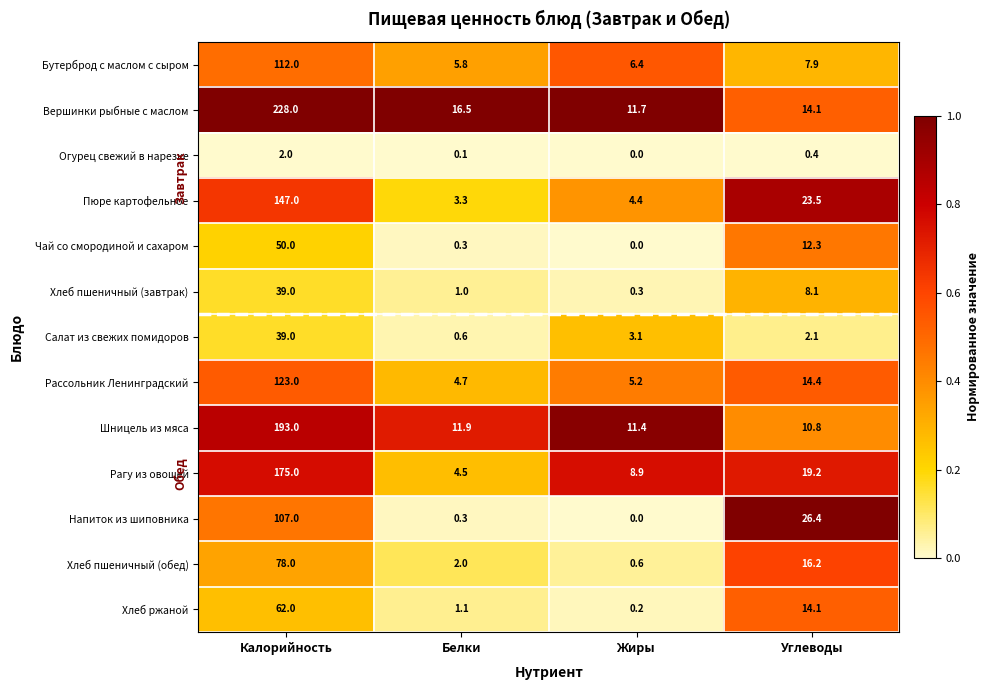

What is the total value across all series at Углеводы?

169.5